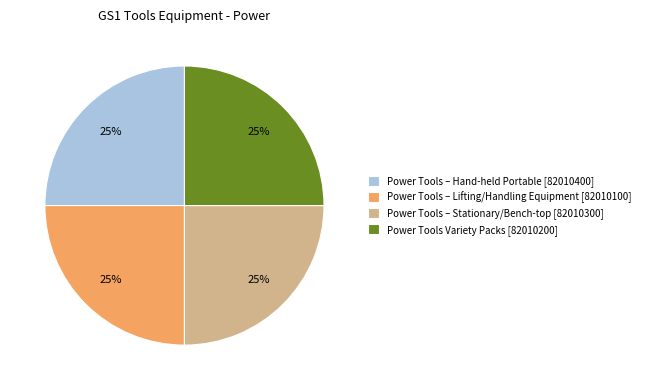

To the nearest percent, what percentage of the pie is Power Tools – Lifting/Handling Equipment?

25%